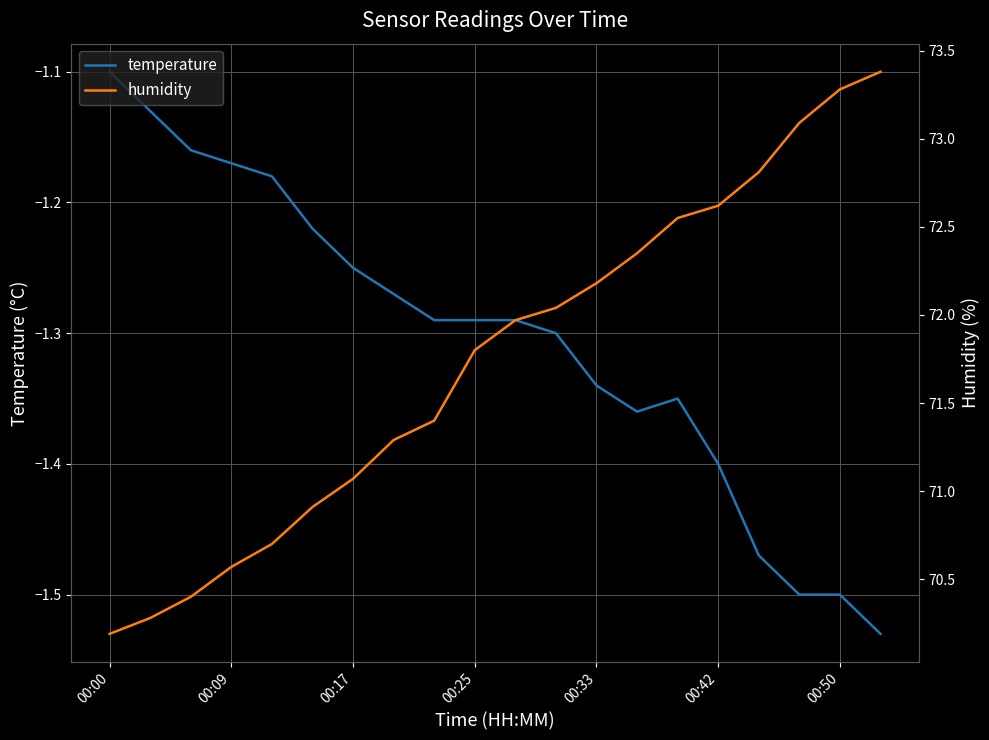

The value of temperature at 11 is -0.6. True or false?

False